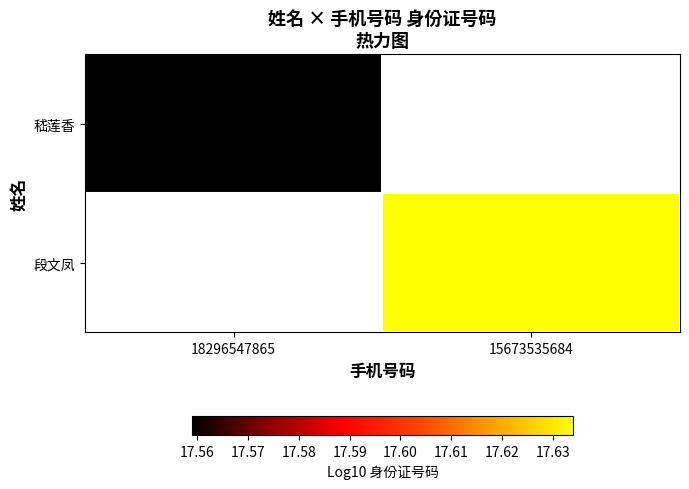

Is it true that 嵇莲香 equals 17.6 at 18296547865?

True